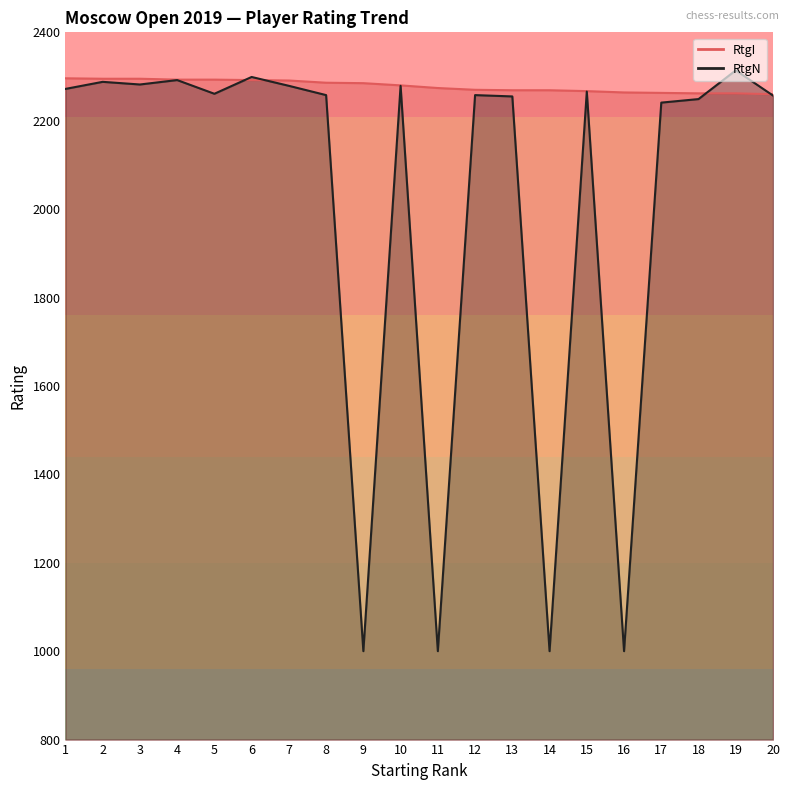

Where is RtgN nearest to the value 1657?

17